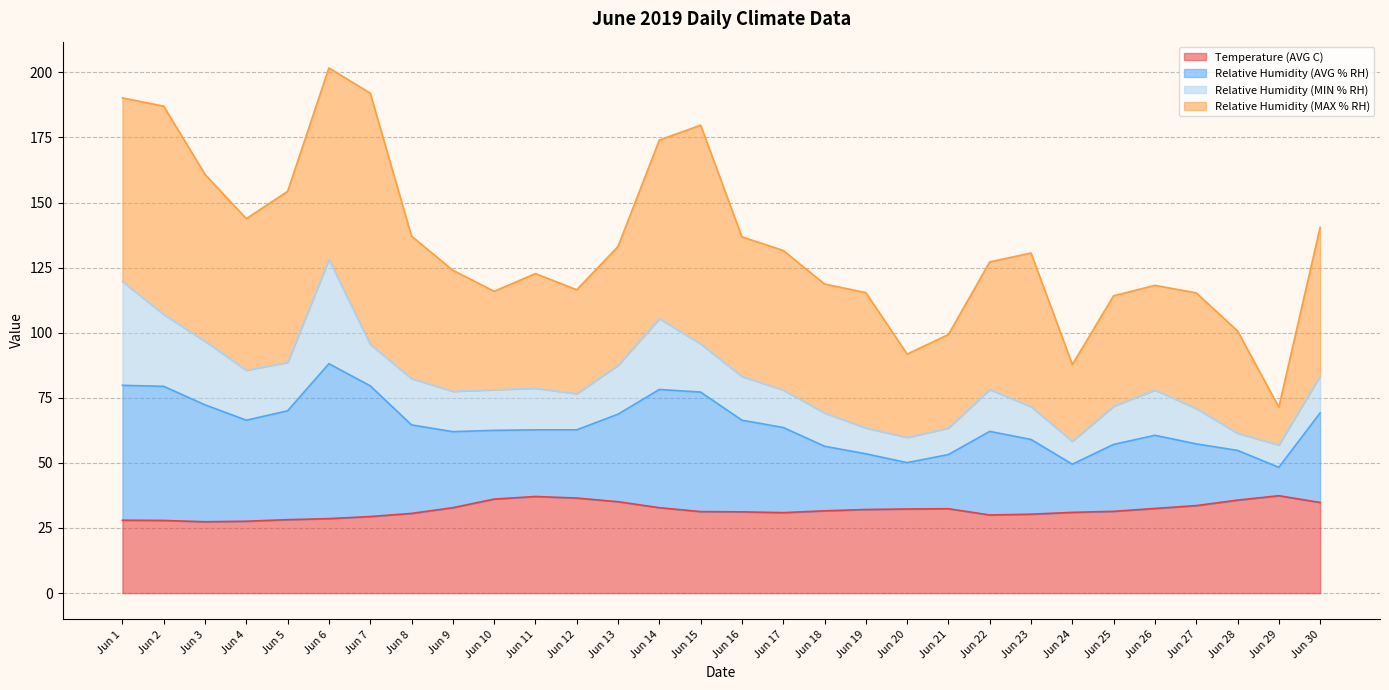

Is it true that Relative Humidity (AVG % RH) equals 54.6 at Jun 15?

False